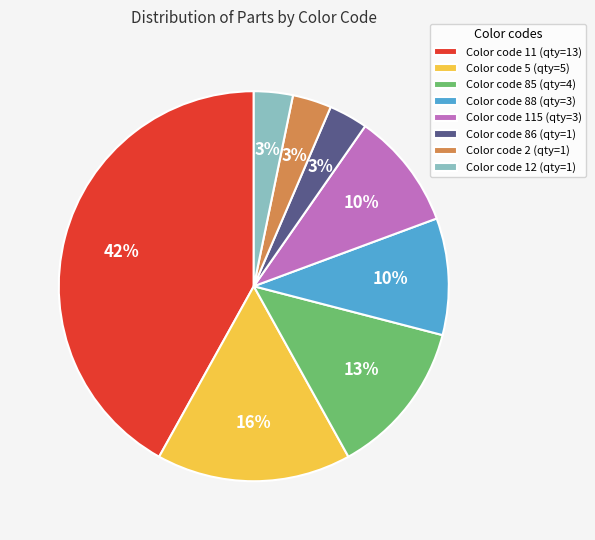

To the nearest percent, what is the difference between the largest and smallest slice percentages?

39%